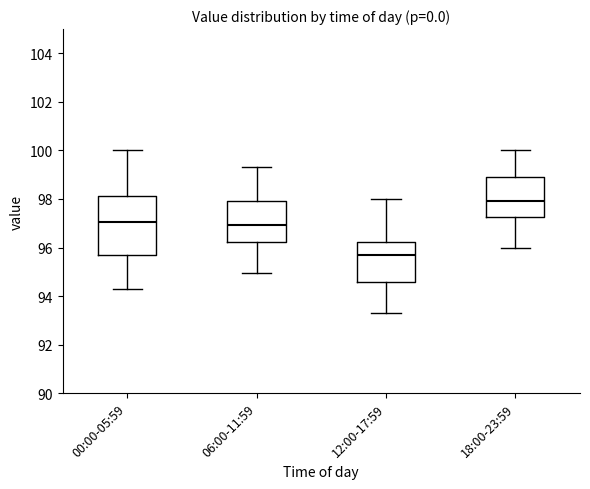

Where is the upper edge of the box for 00:00-05:59 on the y-axis? The values are not printed on the chart, so give them approximately, as read against the axis.

98.2